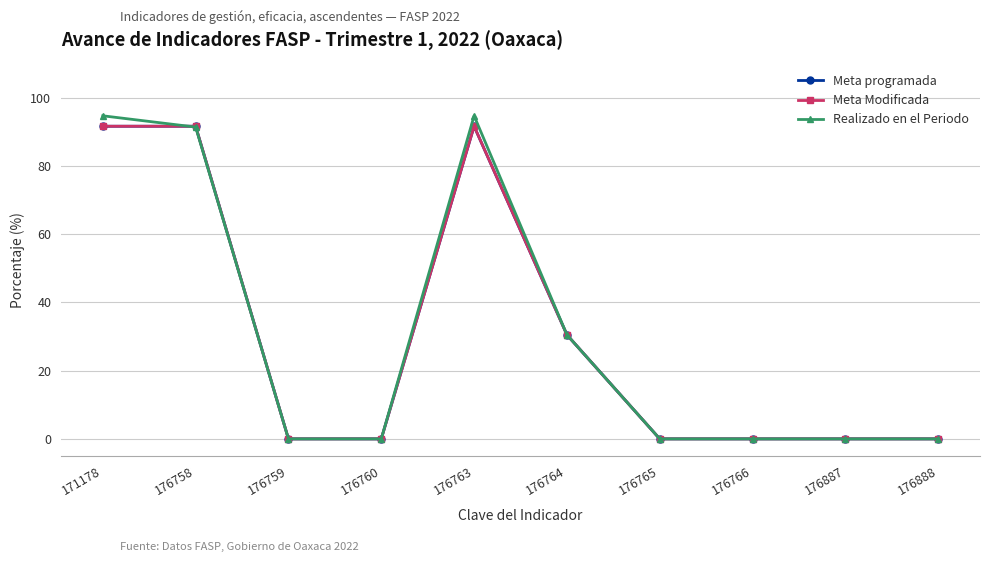

Does the chart have visible grid lines?

Yes